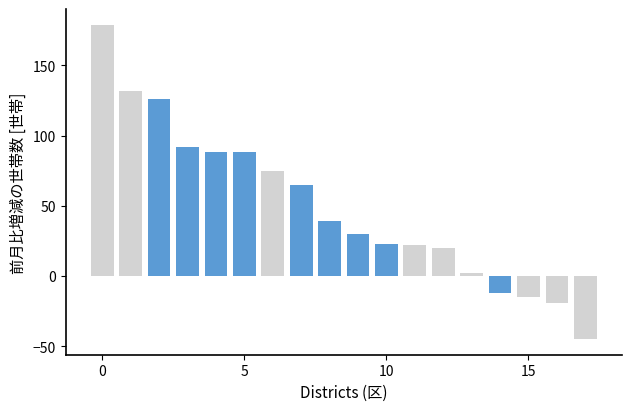

How many data points are less than 39?

9